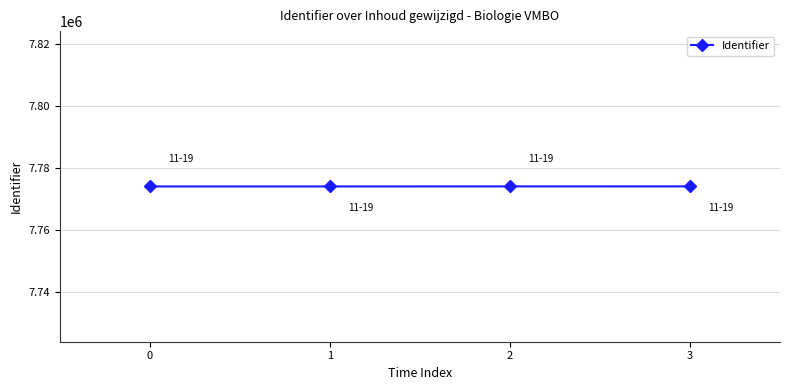

What is the greatest value displayed?

7774128